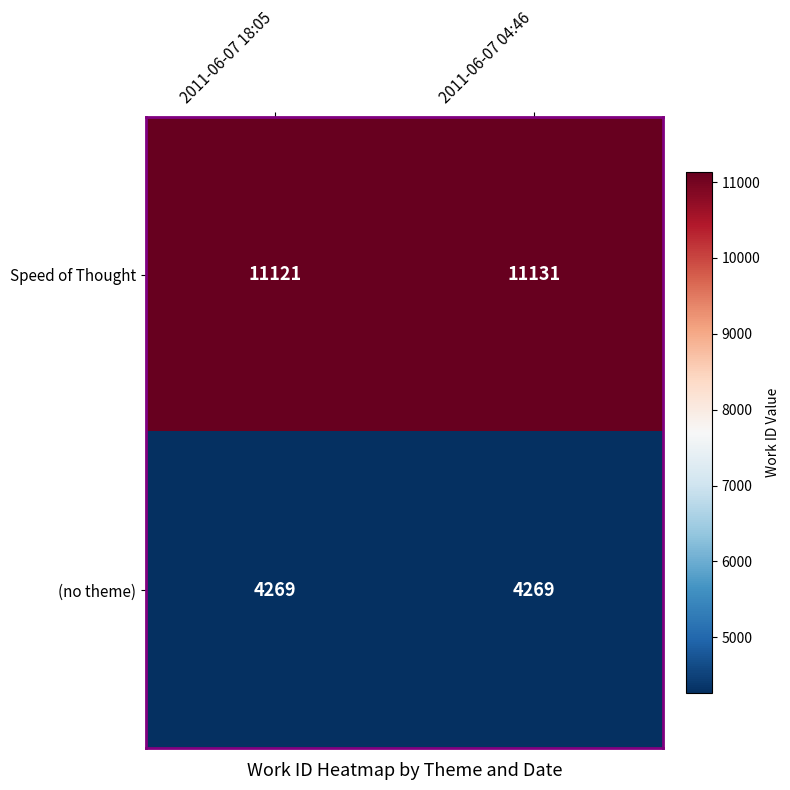

What is the average value of the Speed of Thought series?

11126